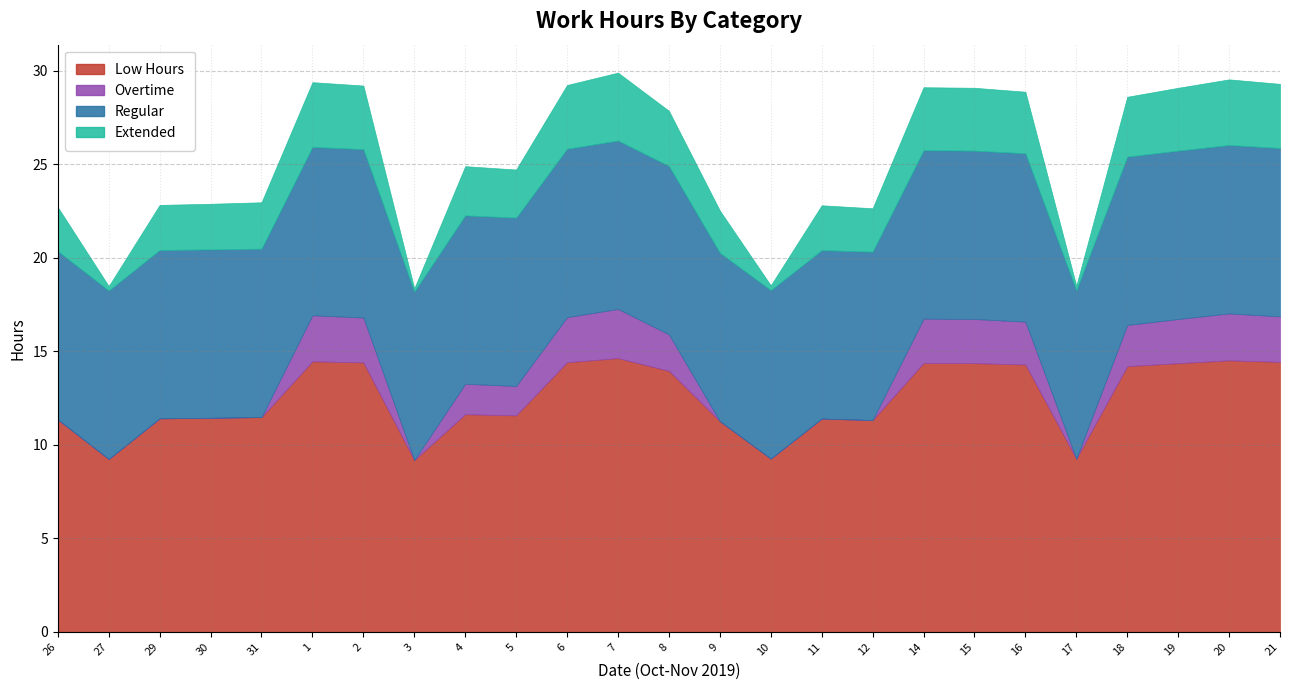

What position from the right is 16?

6